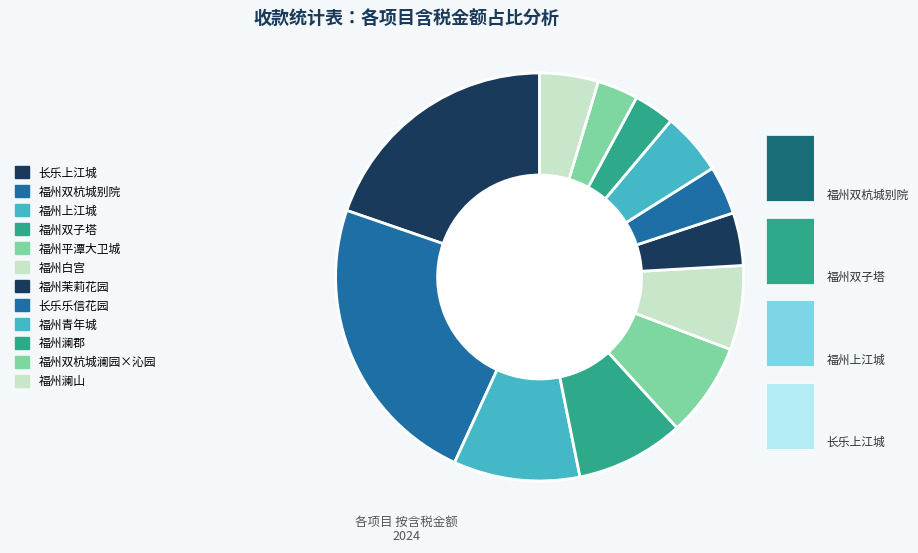

Count the number of slices in the pie.

12